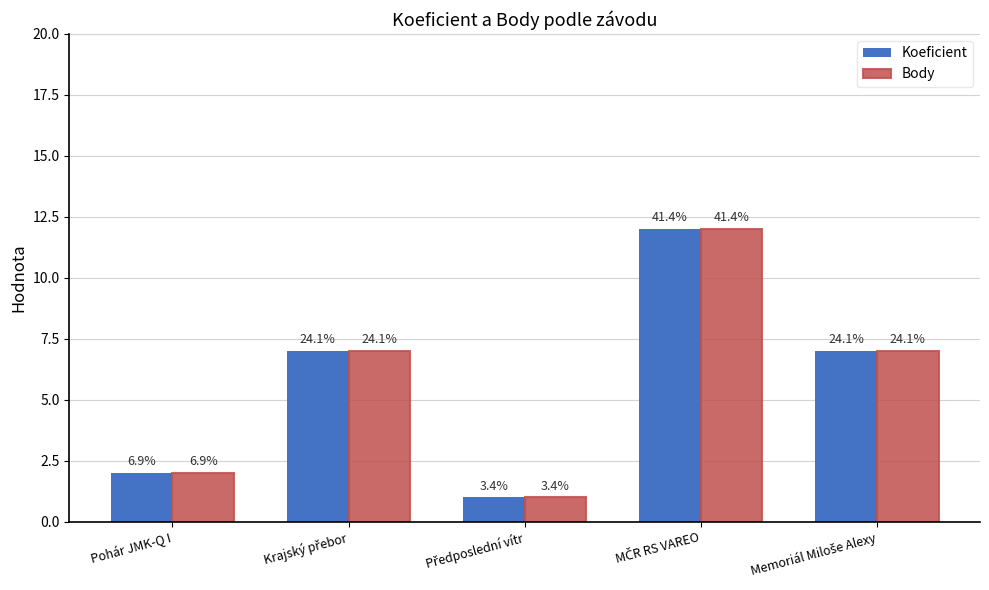

What is the label of the 4th bar from the right?

Krajský přebor